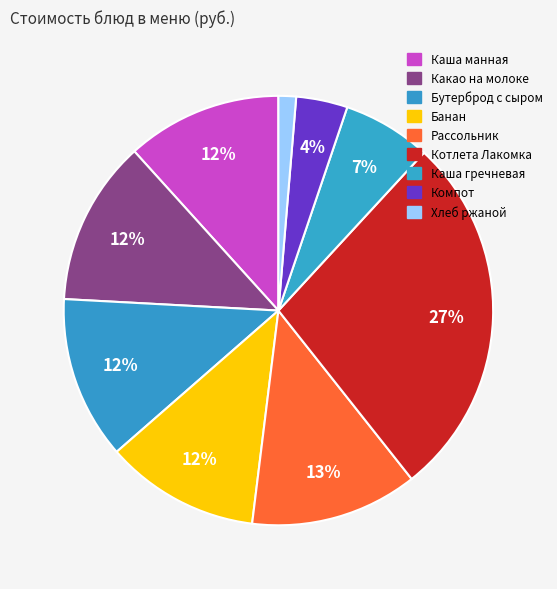

How many slices are in this pie chart?

9